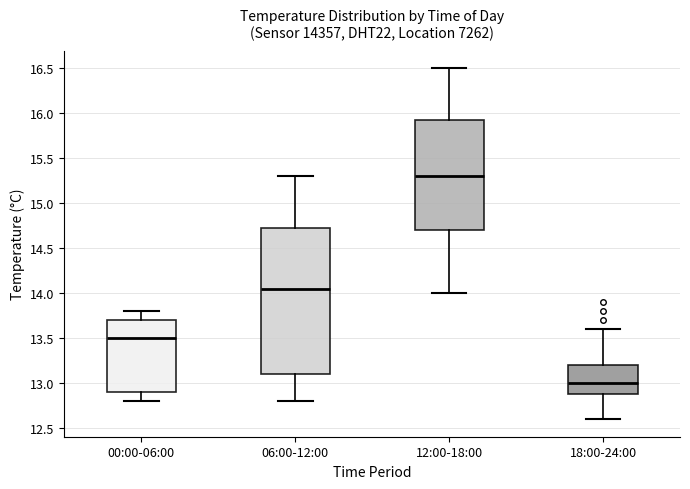

Which box is the tallest, from its lower edge to its upper edge?

06:00-12:00